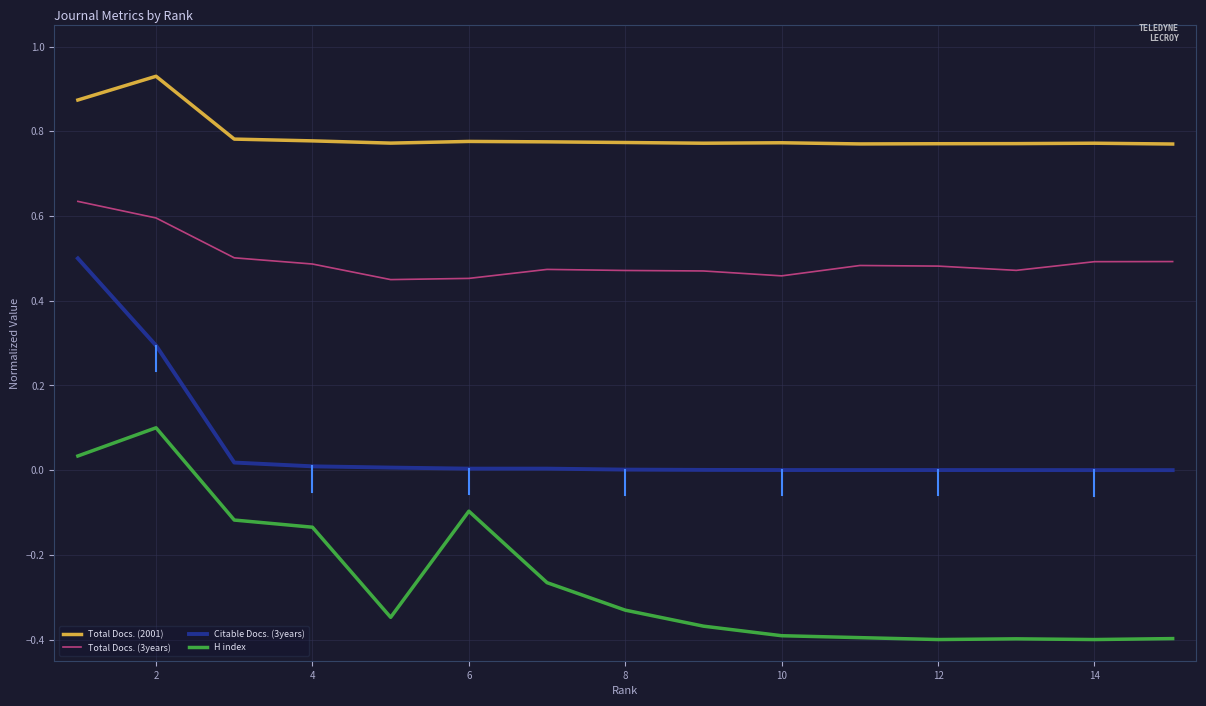

True or false: Citable Docs. (3years) and H index cross at least once.

False